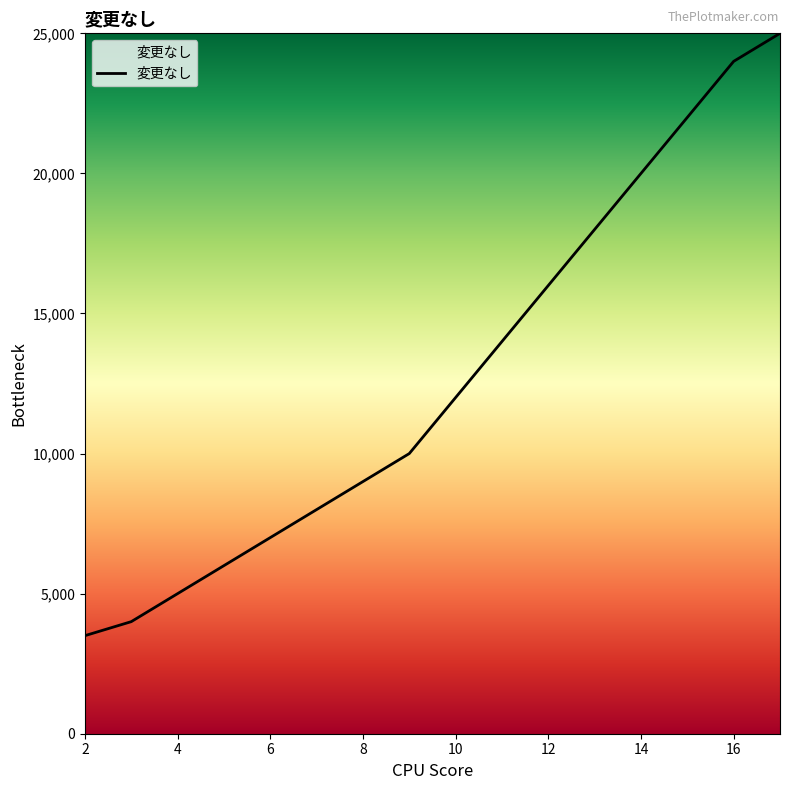

What is the minimum value shown in the chart?

3500